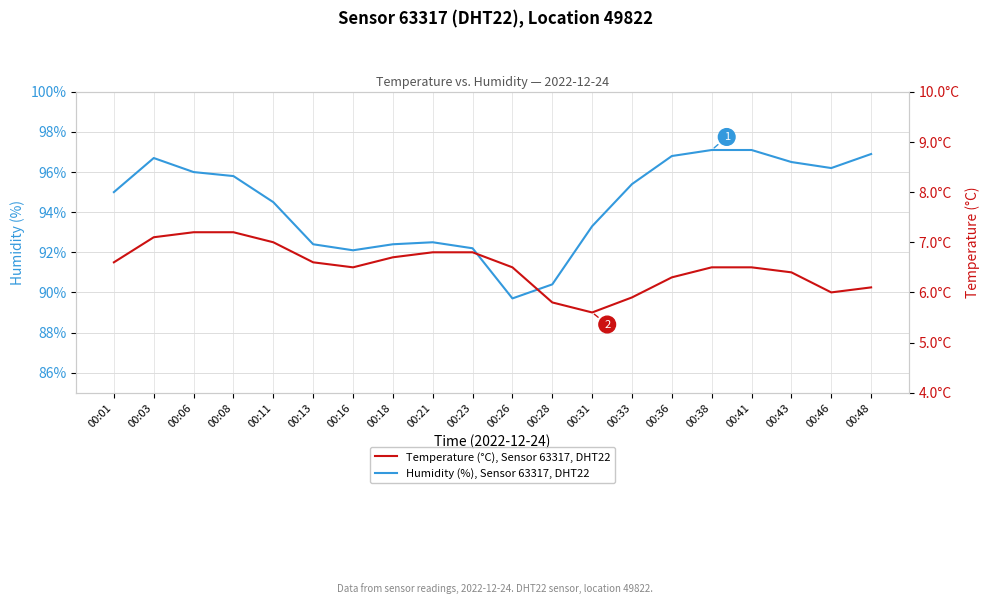

What is the maximum value shown in the chart?

97.1